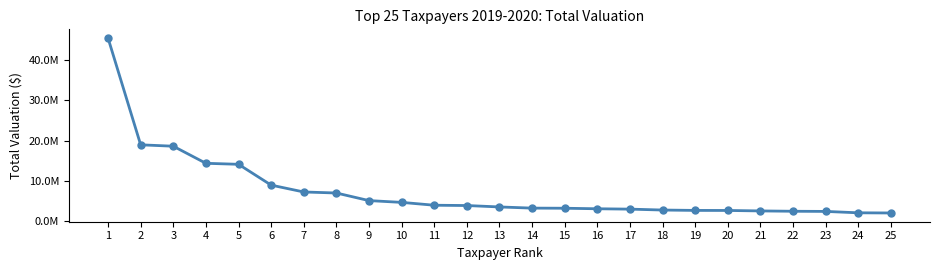

True or false: there are more than 1 points higher than both neighbors.

False